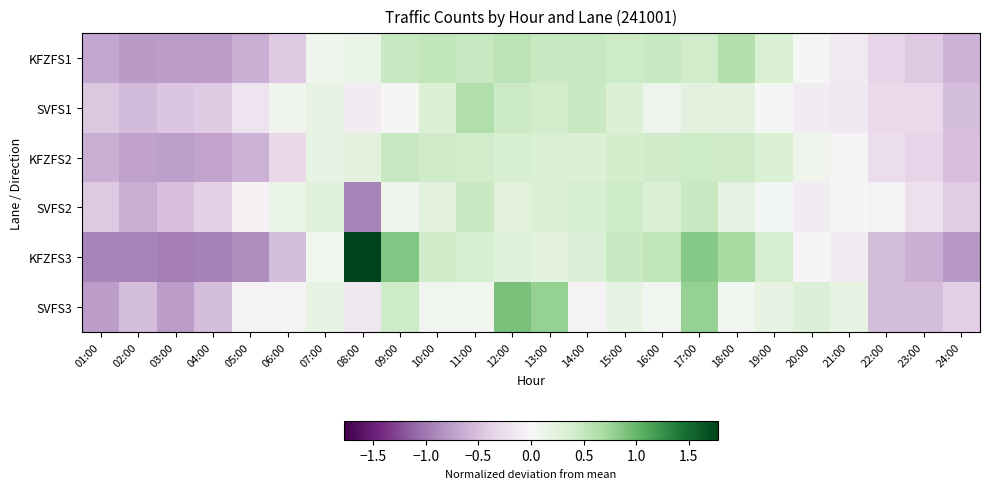

Which label corresponds to the smallest value in the chart?

03:00